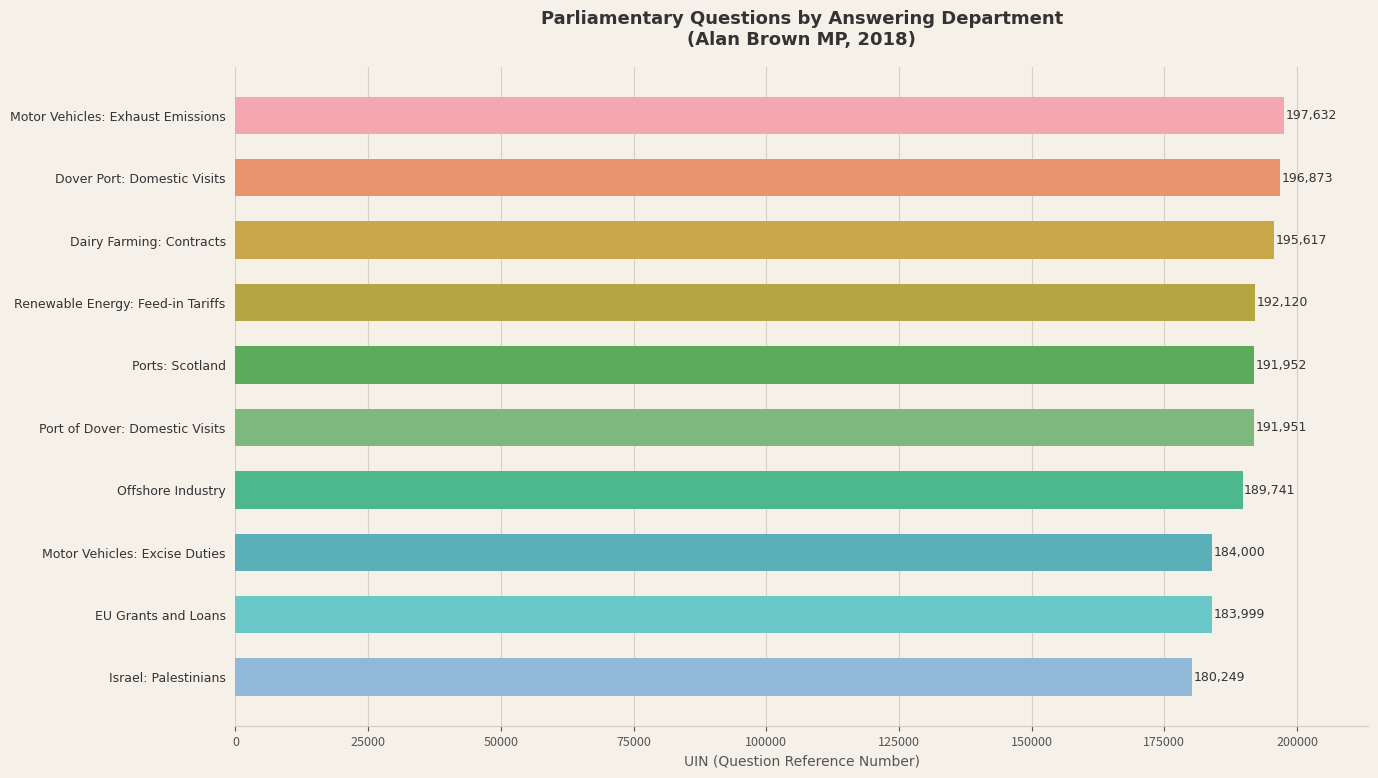

The chart shows a value of 304955 at Motor Vehicles: Exhaust Emissions. True or false?

False